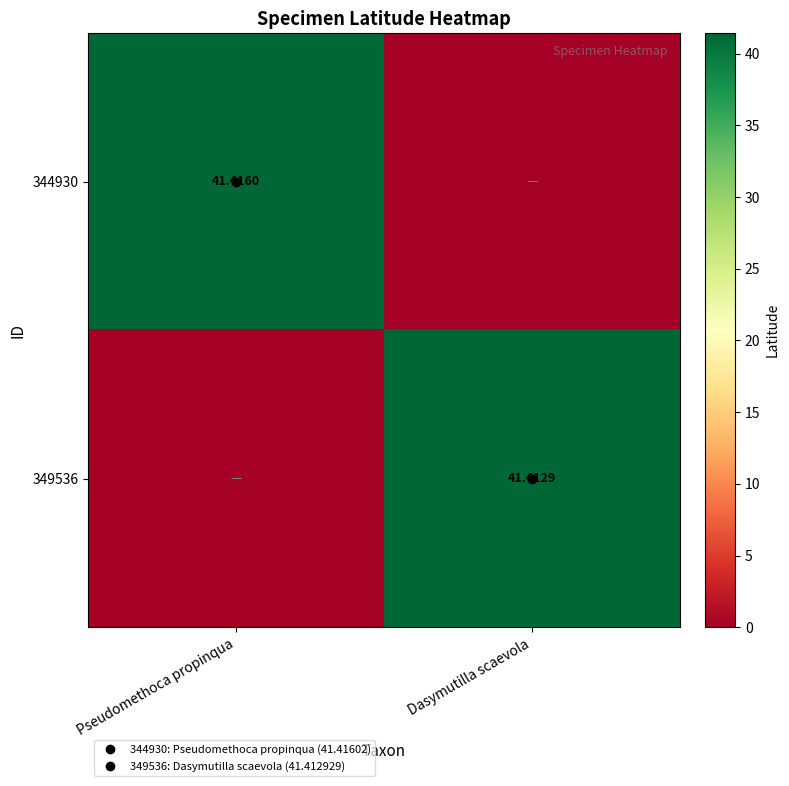

What is the sum of all 349536 values?

41.4